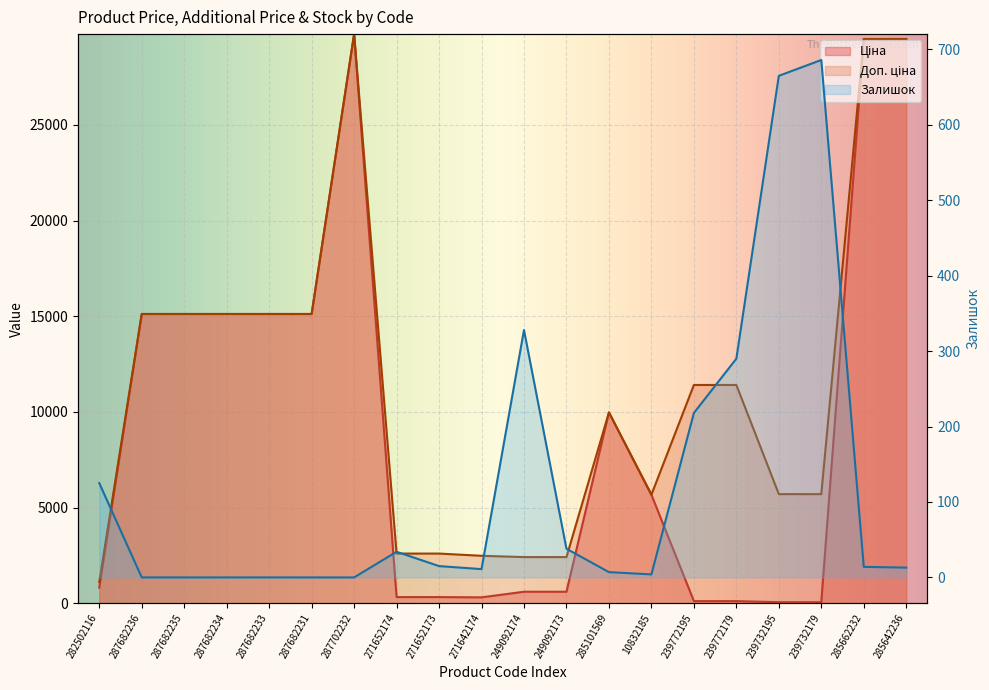

What are all the series names shown in the legend?

Ціна, Доп. ціна, Залишок